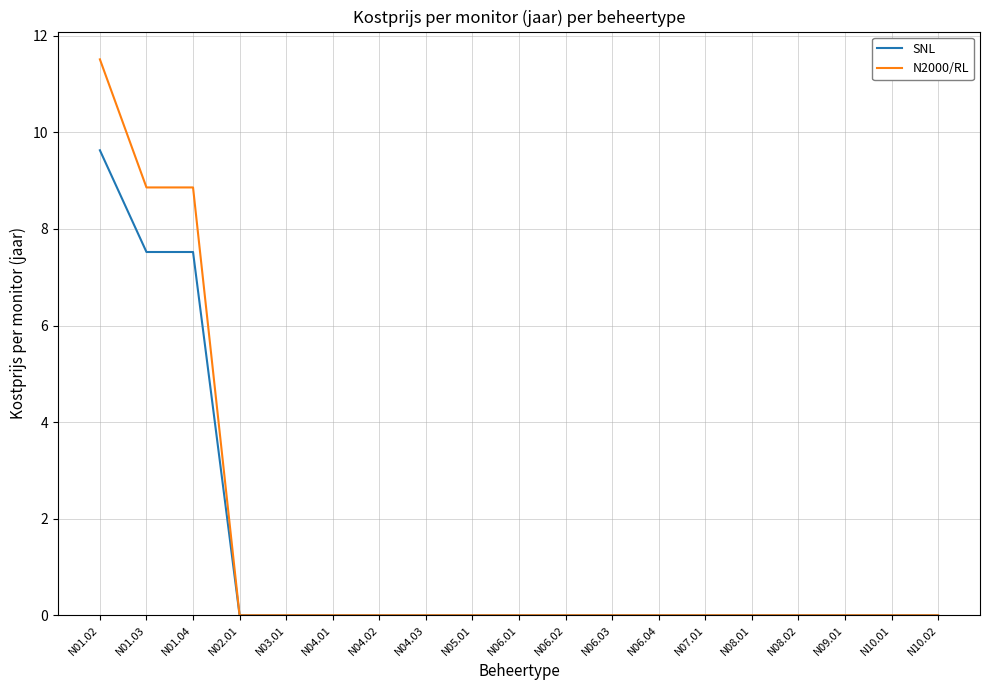

What is the highest value of the SNL series?

9.6